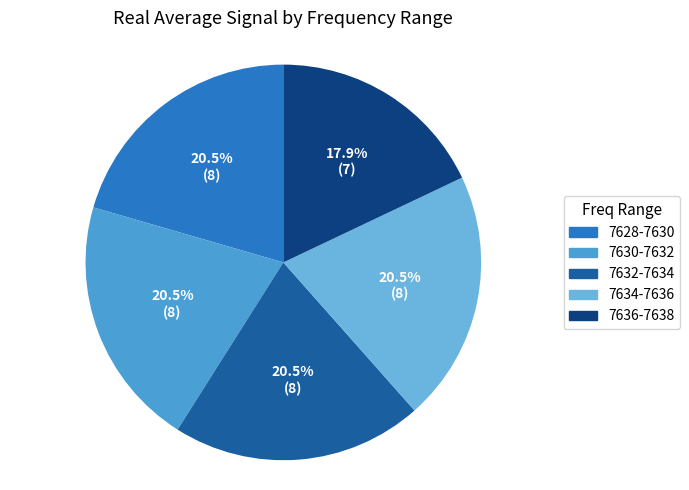

What is the ratio of the value at 7630-7632 to the value at 7632-7634?

1.0